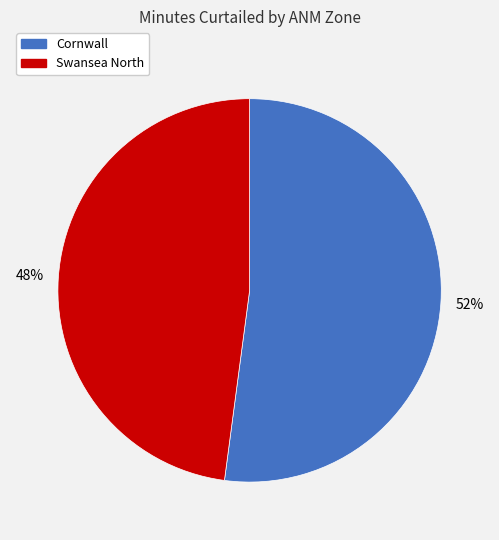

Is the sum of Cornwall and Swansea North greater than half?

Yes